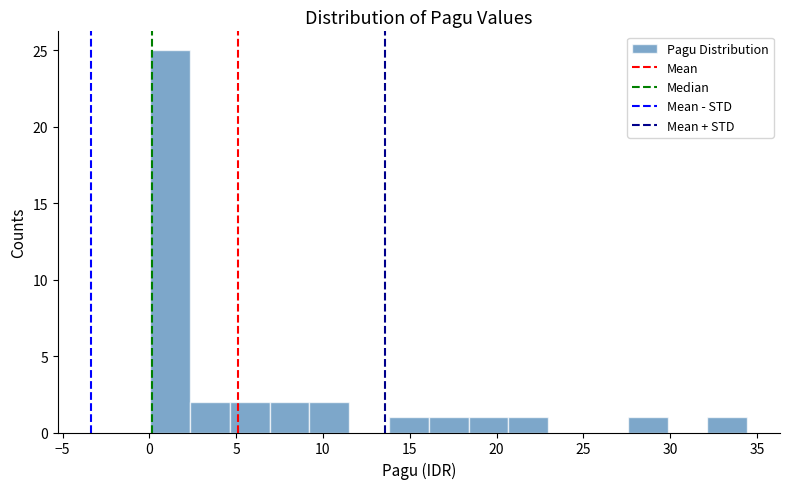

Reading left to right, list every bar in this chart as the range it spans on the x-axis followed by its height. Neither the bar edges nor the heights are printed on the chart, so give them approximately, as read against the axes.

0.0 to 2.5: 25
2.5 to 4.5: 2
4.5 to 7.0: 2
7.0 to 9.0: 2
9.0 to 11.5: 2
11.5 to 14.0: 0
14.0 to 16.0: 1
16.0 to 18.5: 1
18.5 to 20.5: 1
20.5 to 23.0: 1
23.0 to 25.5: 0
25.5 to 27.5: 0
27.5 to 30.0: 1
30.0 to 32.0: 0
32.0 to 34.5: 1